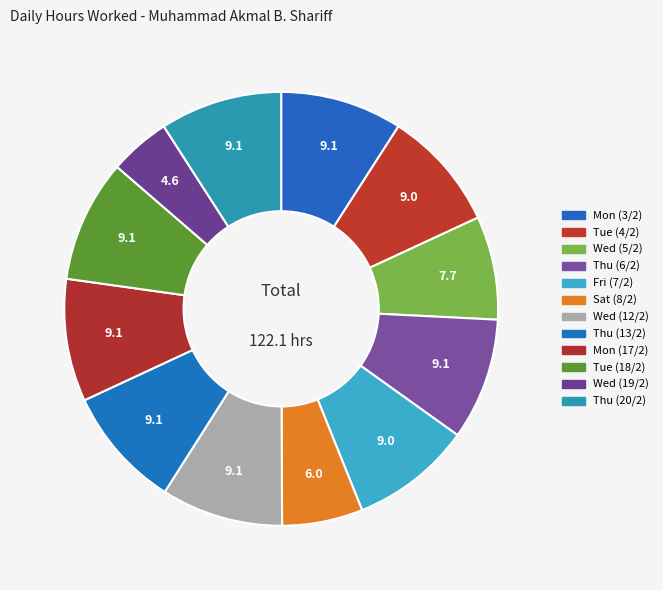

Which category has the biggest portion of the pie?

Mon (17/2)